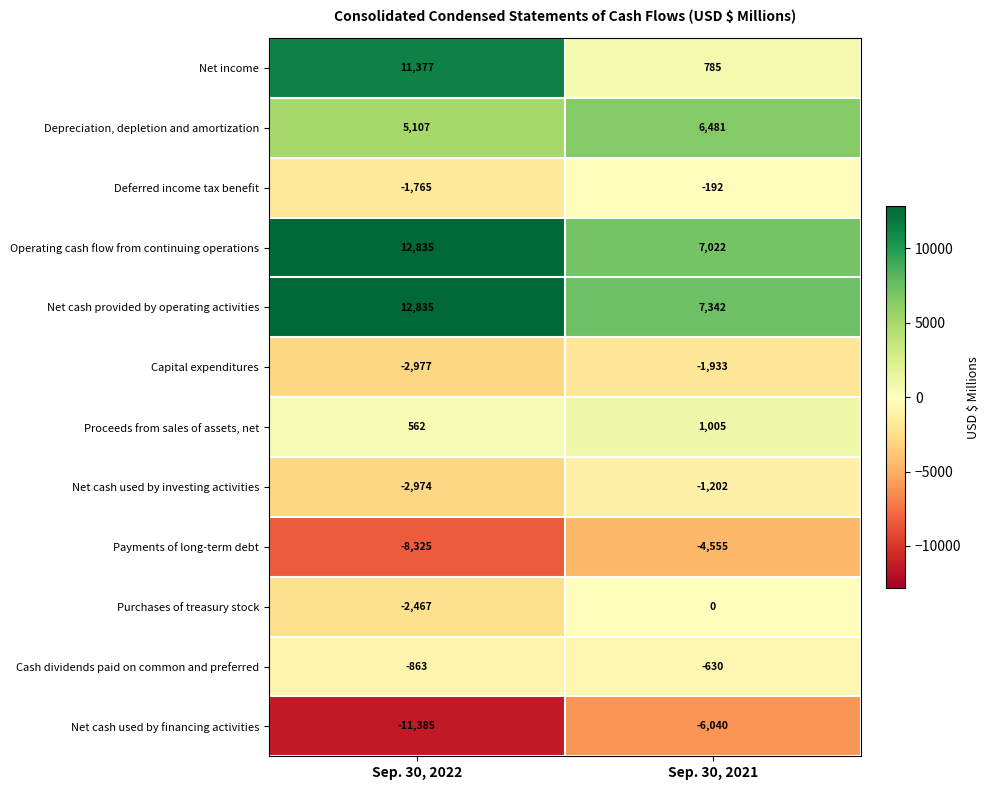

Which label corresponds to the smallest value in the chart?

Sep. 30, 2022